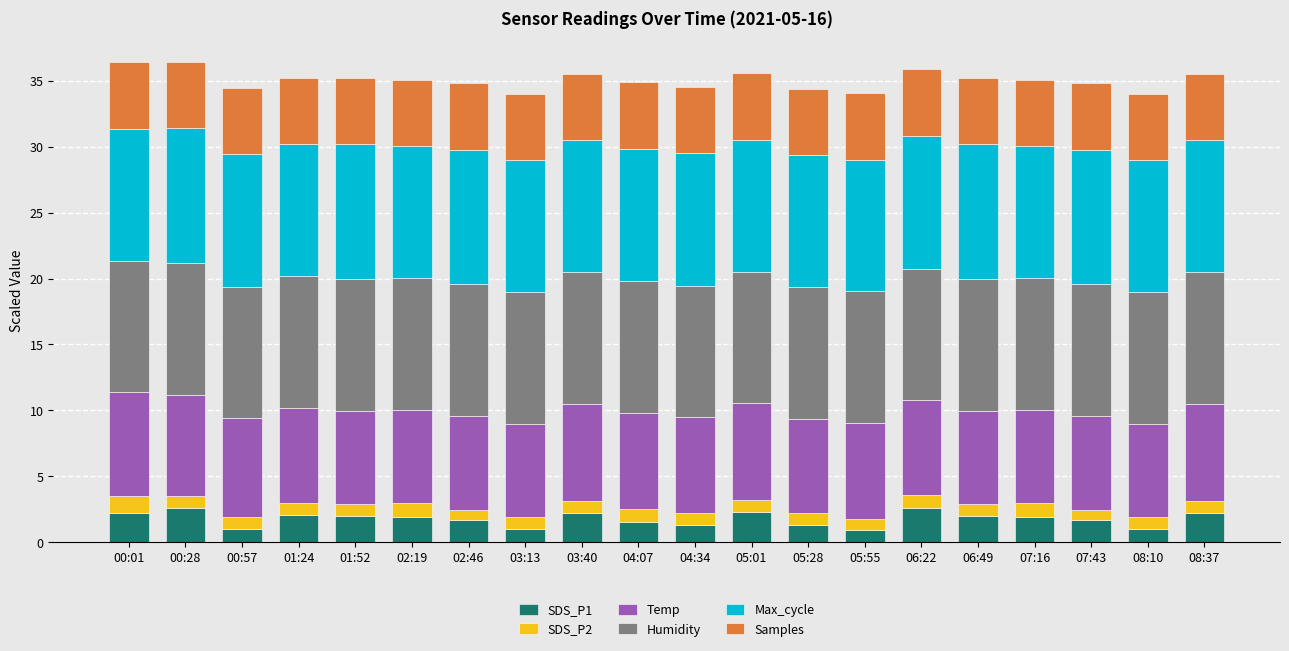

Are the bars grouped side by side (vs. stacked)?

No